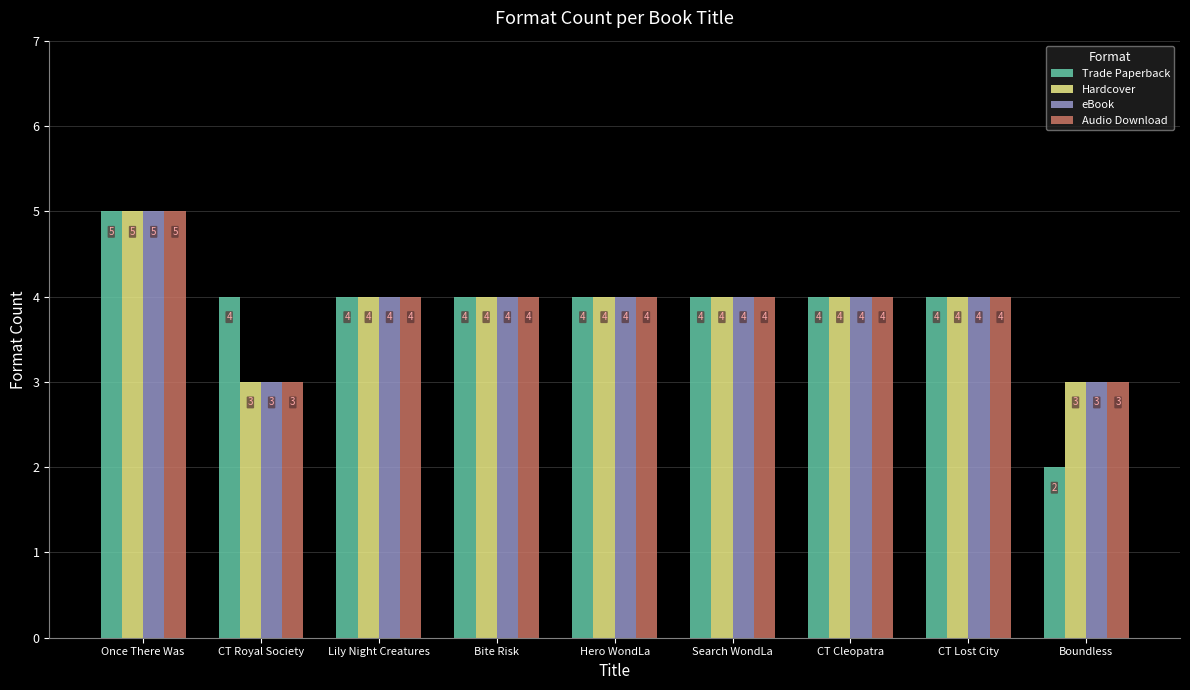

Does the chart contain any negative values?

No